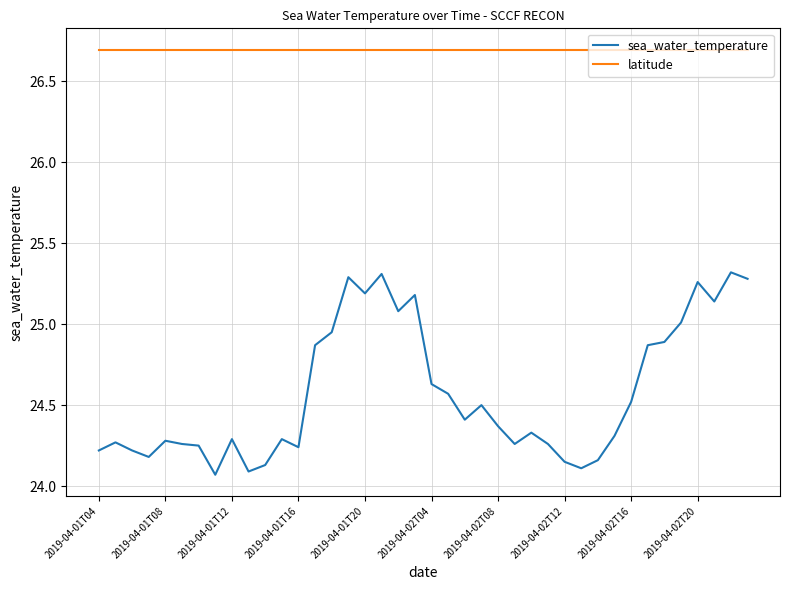

What are all the series names shown in the legend?

sea_water_temperature, latitude